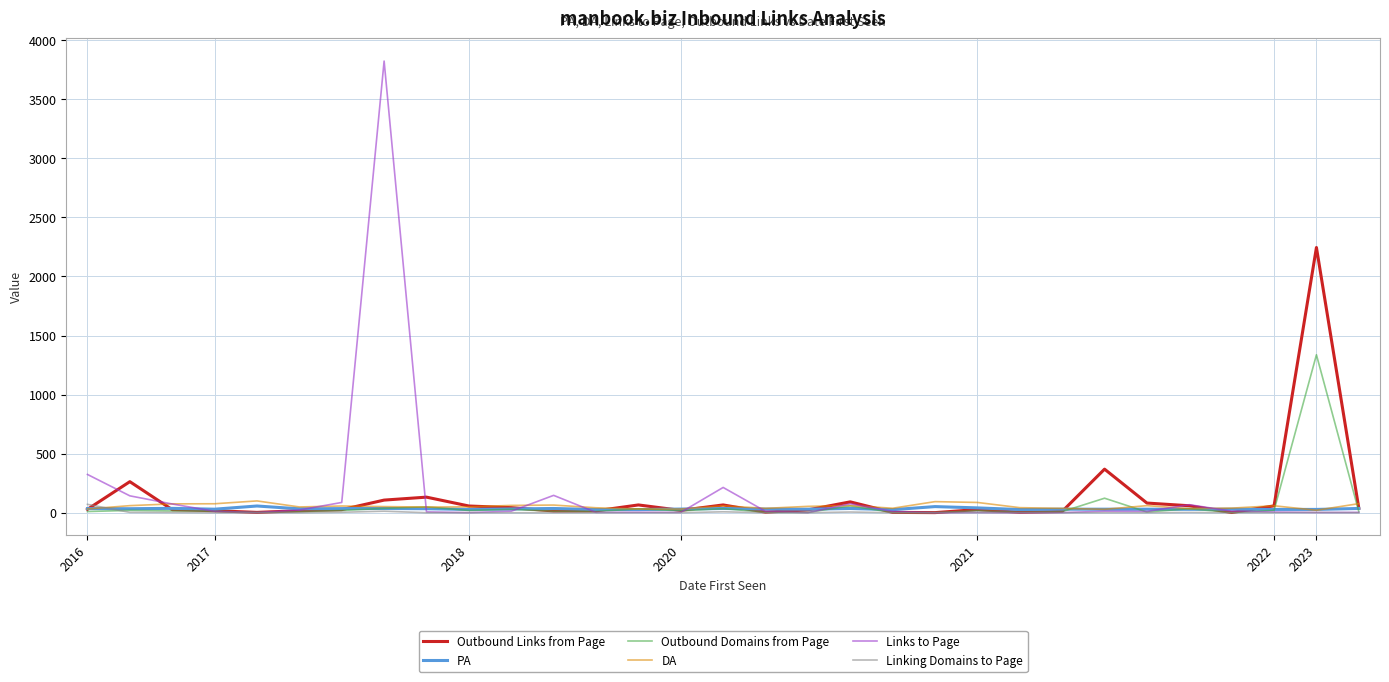

What is the greatest value displayed?

3823